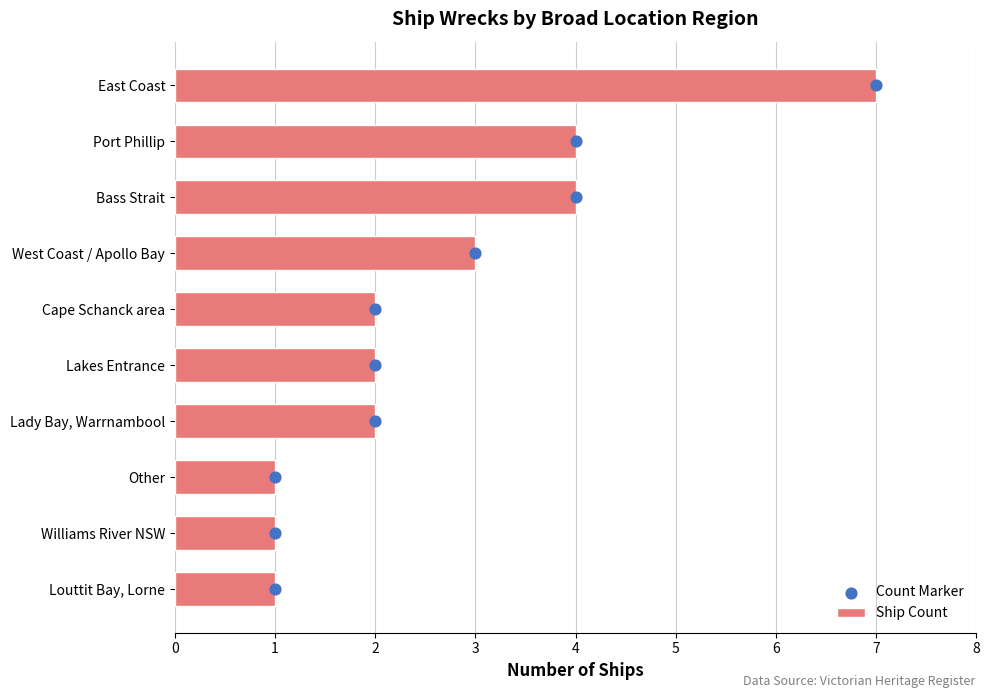

Which series has the largest Y range (max minus min)?

Count Marker